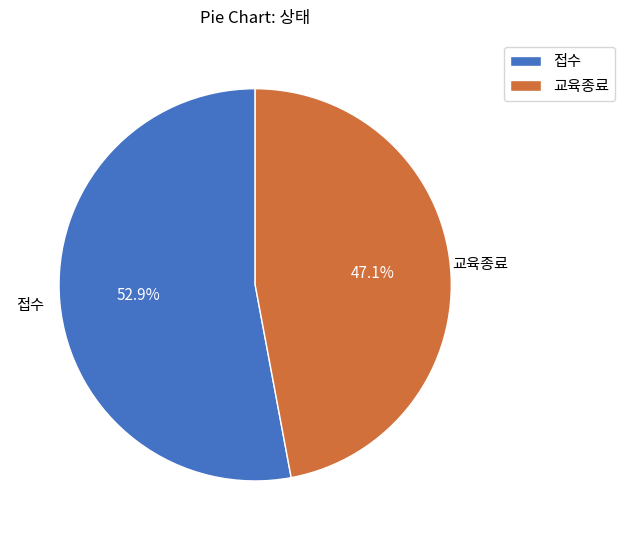

The 교육종료 slice represents 47% of the pie. True or false?

True